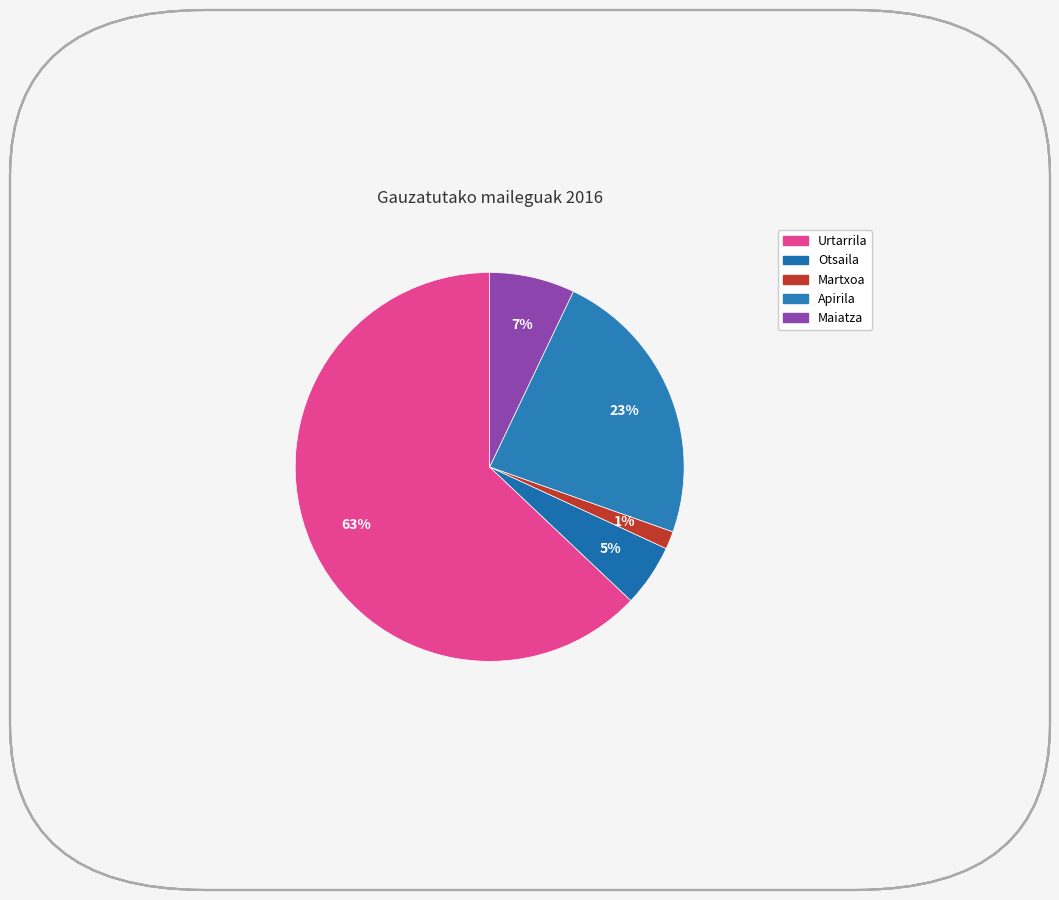

Is Urtarrila the majority of the pie?

Yes